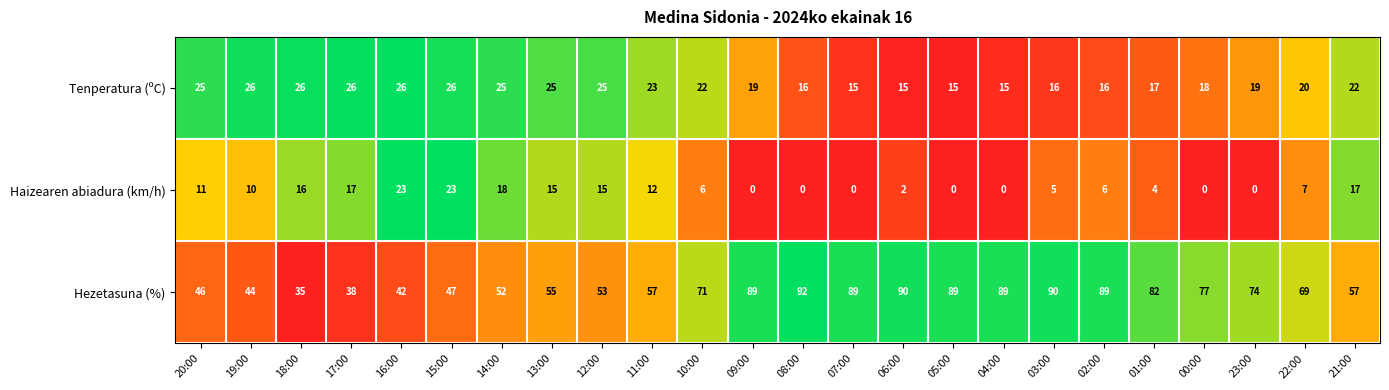

At which label does Haizearen abiadura (km/h) first exceed 7?

20:00